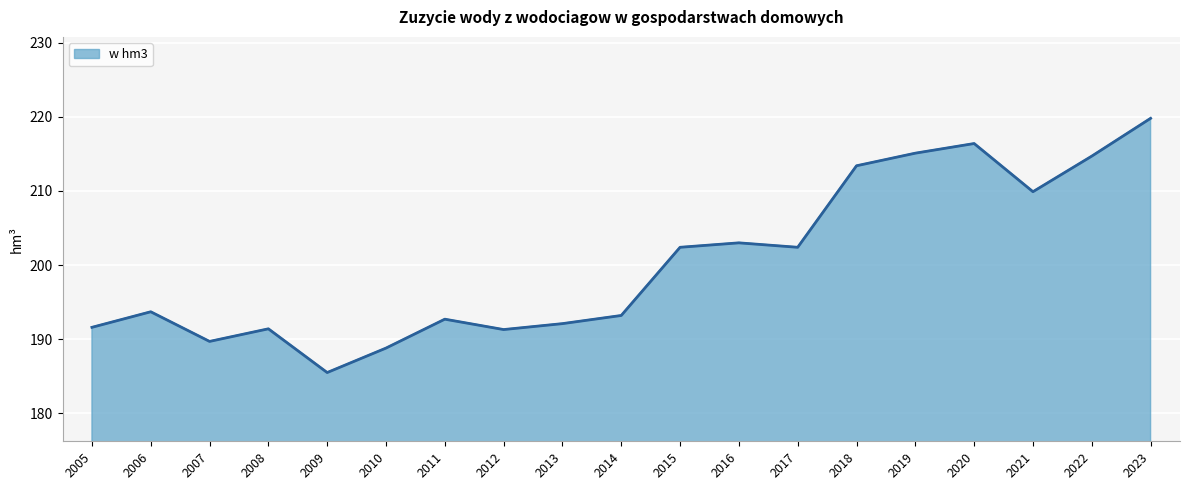

What is the smallest value displayed?

185.5